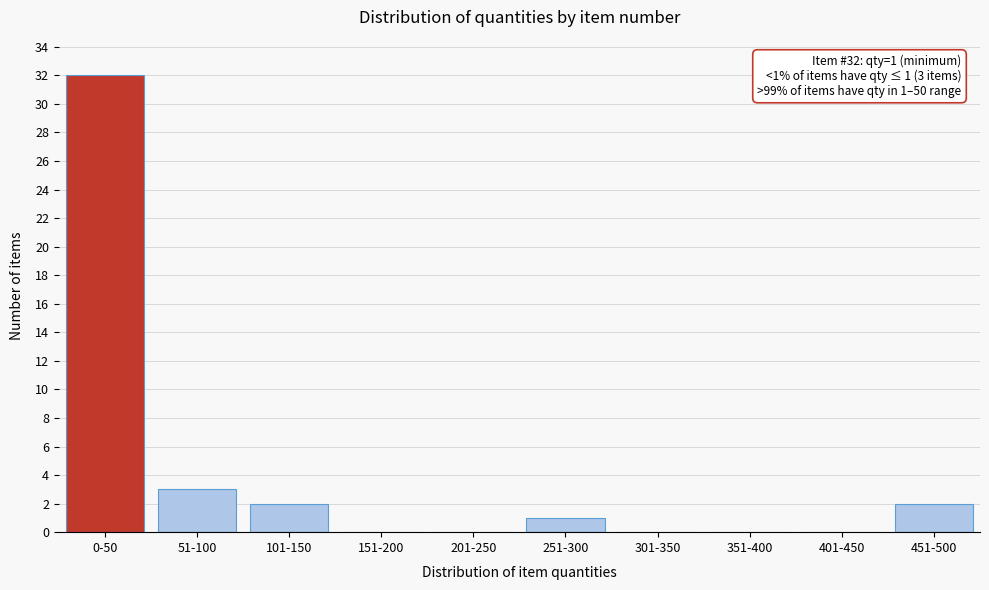

Reading right to left, extract all data points from this chart.

451-500=2	401-450=0	351-400=0	301-350=0	251-300=1	201-250=0	151-200=0	101-150=2	51-100=3	0-50=32